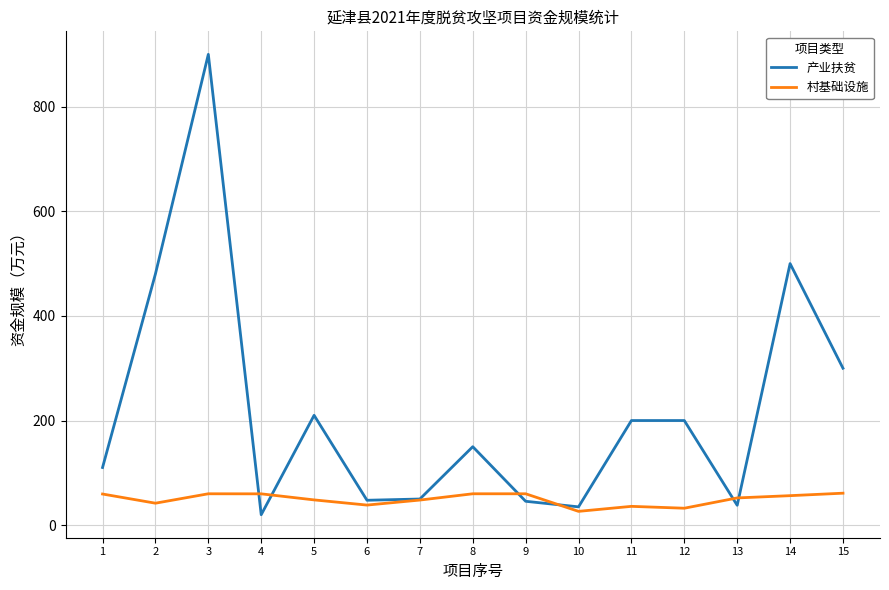

The value of 产业扶贫 at 1 is 23.4. True or false?

False